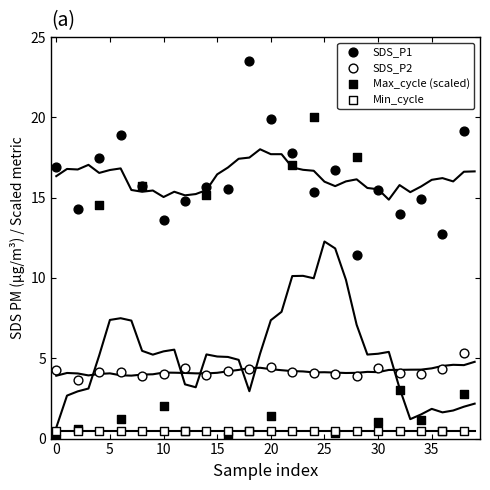

Which series reaches the minimum Y coordinate?

Max_cycle (scaled)